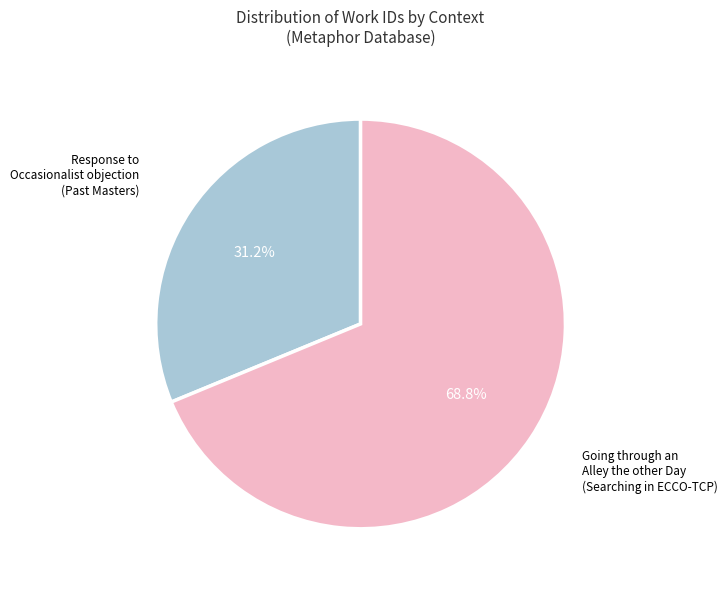

Does any single category account for the majority?

Yes